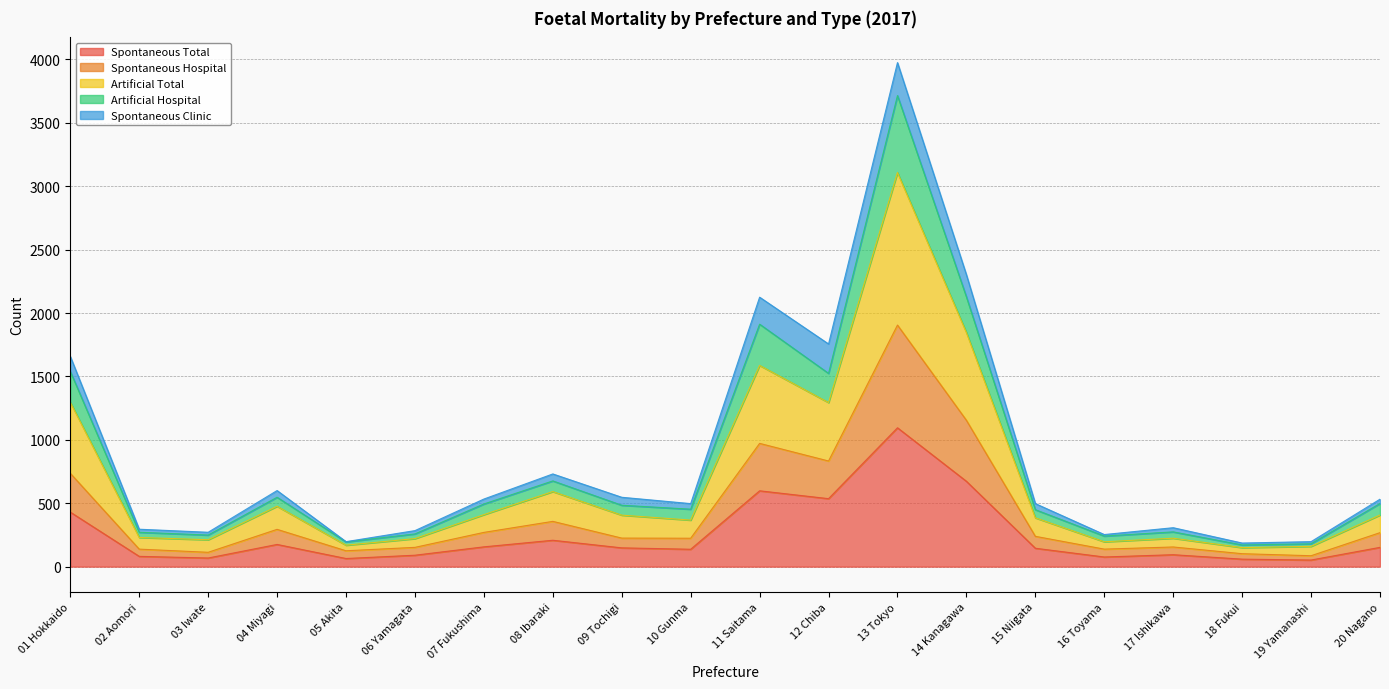

True or false: Artificial Total and Spontaneous Hospital cross at least once.

False